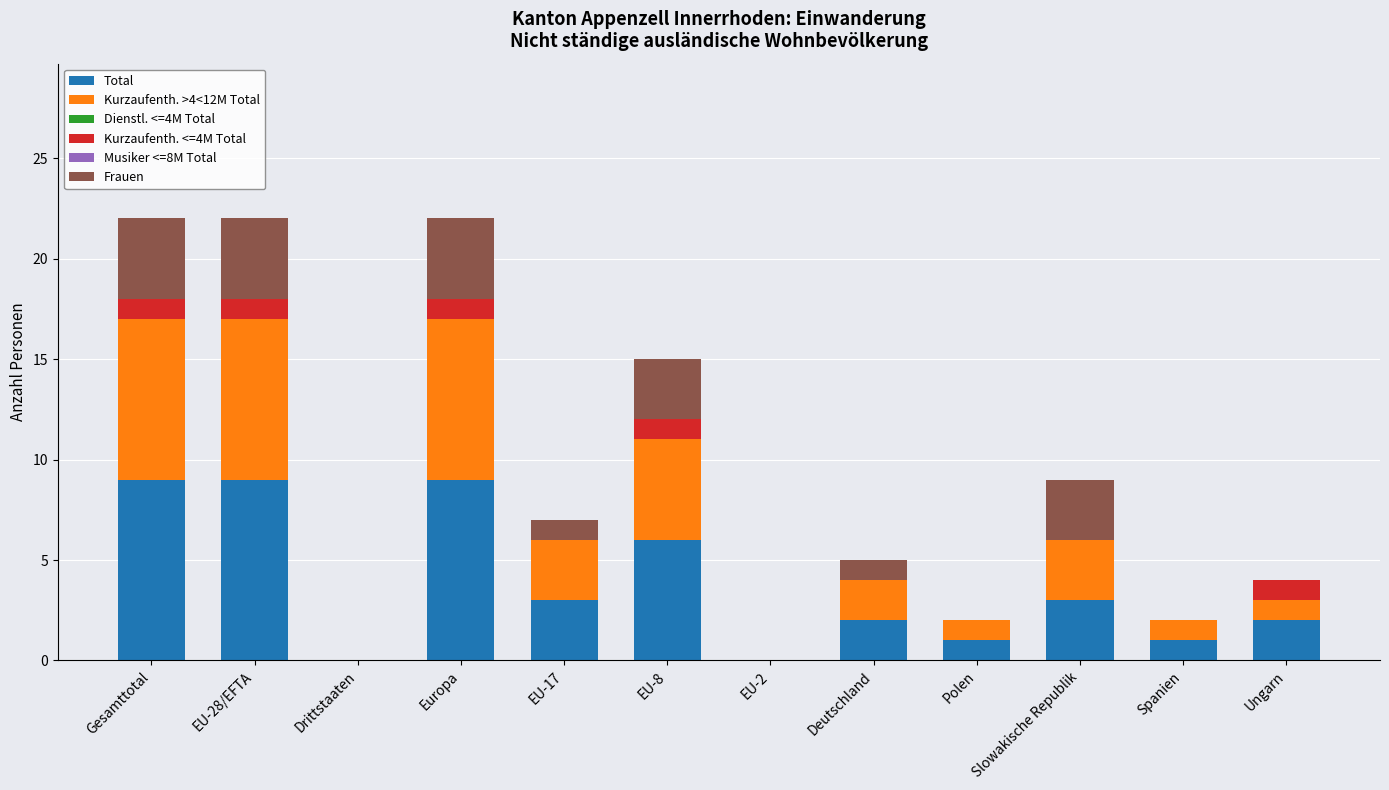

What is the total value across all series at EU-17?

7